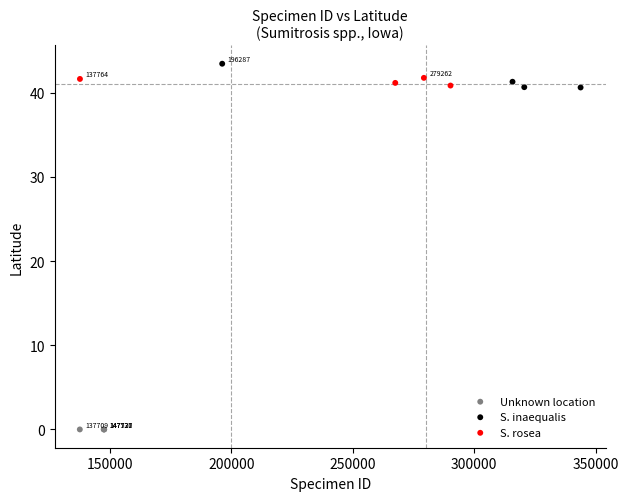

Which series contains the highest Y value?

S. inaequalis